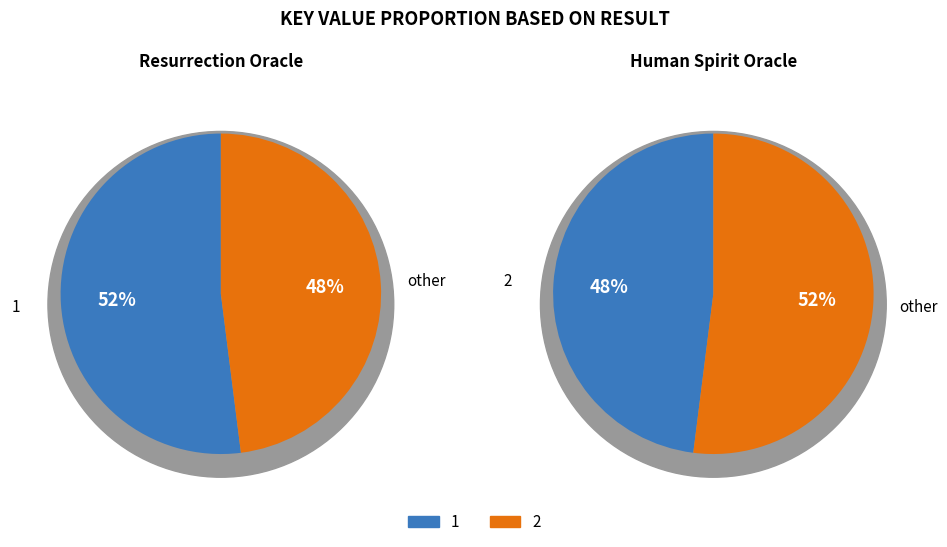

Rank the categories by value from lowest to highest.

2, 1